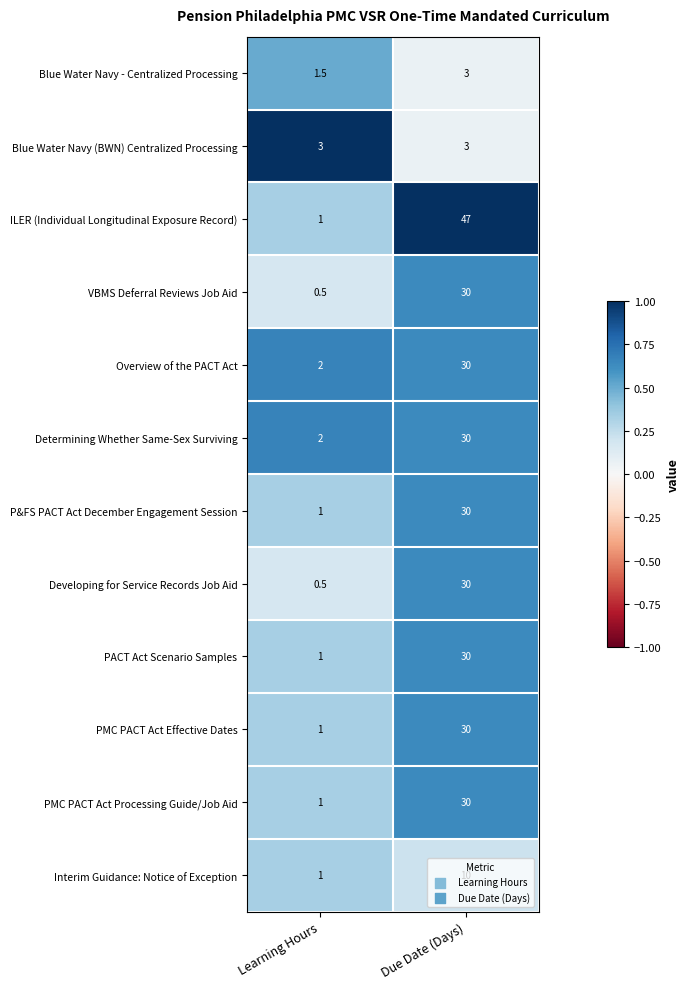

At which category is the sum across all series the highest?

Due Date (Days)